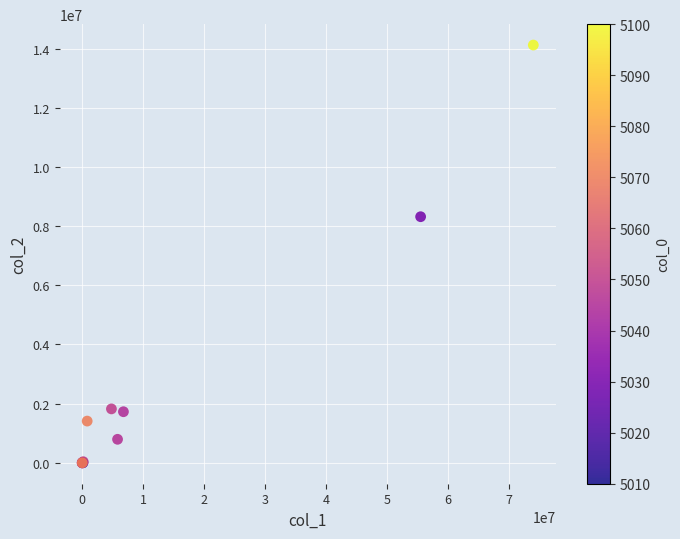

What Y value in the scatter plot is closest to 7058295?

8316413